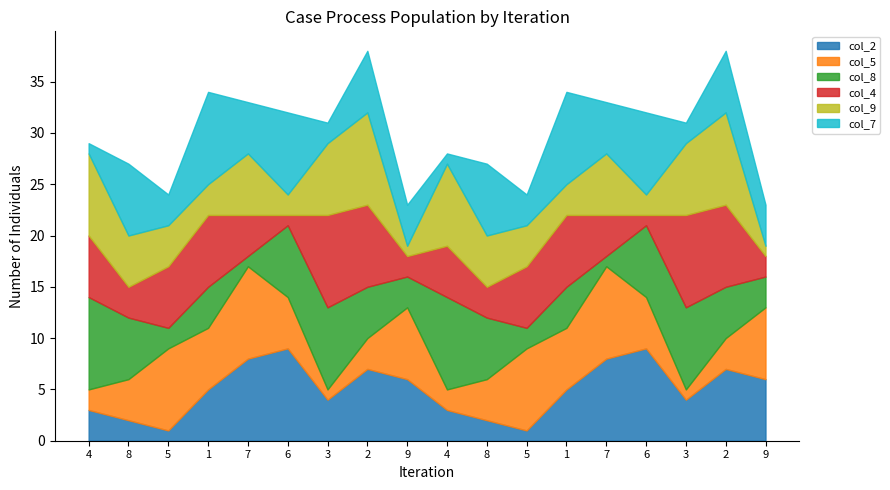

How many lines are shown in the chart?

6